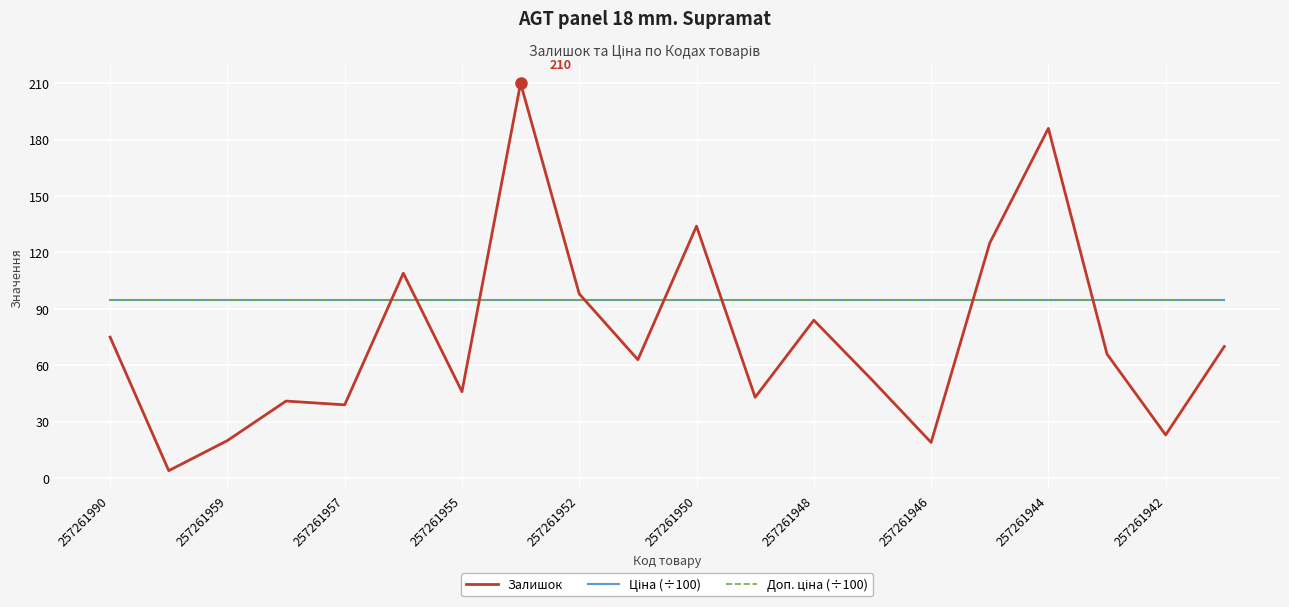

List the series in order of their peak value, lowest first.

Ціна (÷100), Доп. ціна (÷100), Залишок